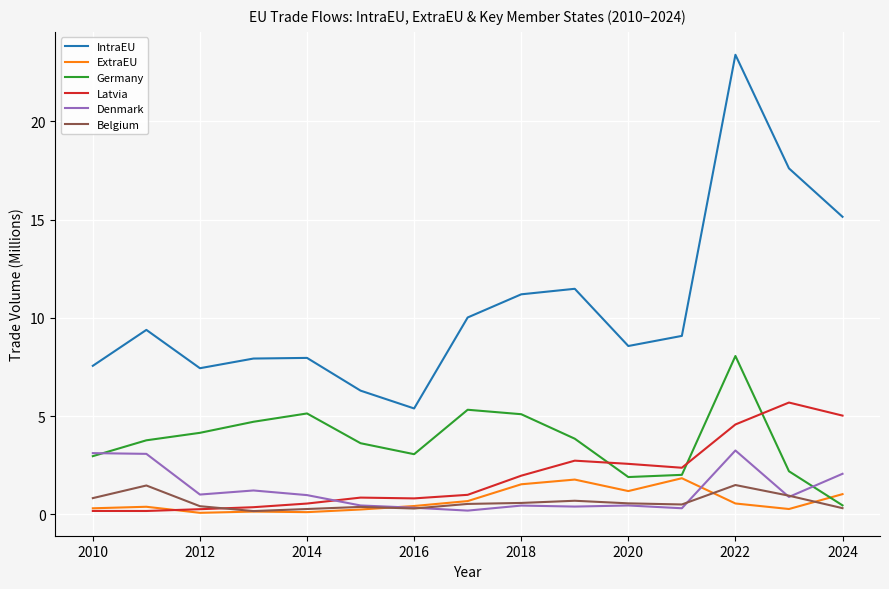

Which series has the largest total across all categories?

IntraEU